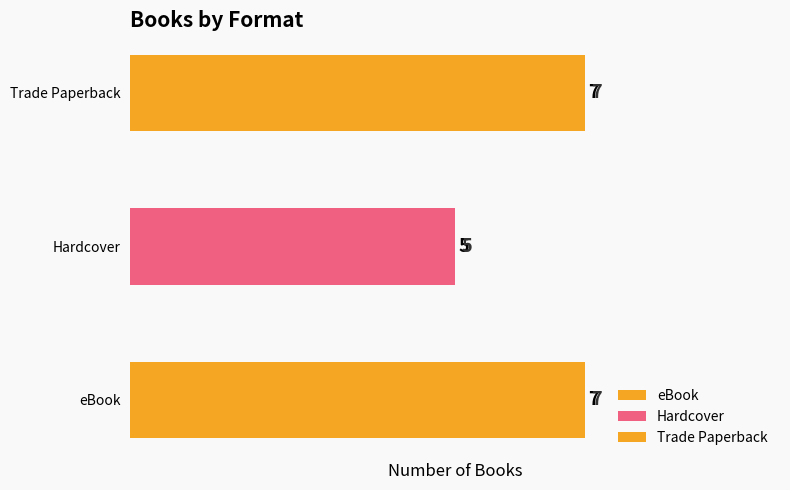

Is it true that Trade Paperback equals 10538988 at Sonny's House of Spies?

False